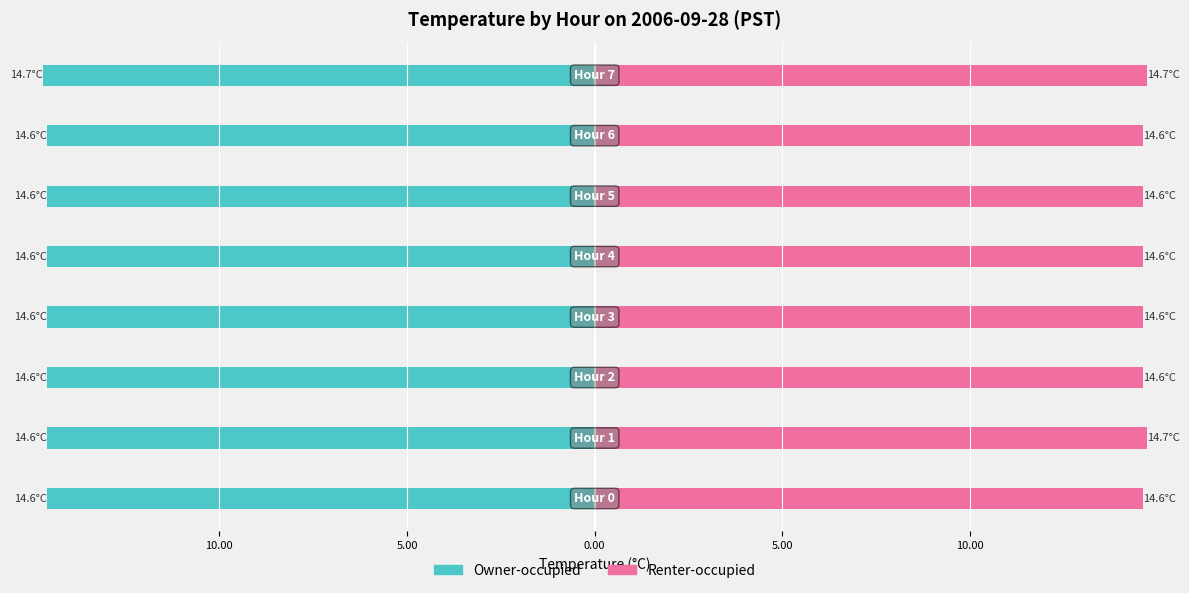

What is the difference between the second highest and minimum values in the Renter-occupied series?

0.1